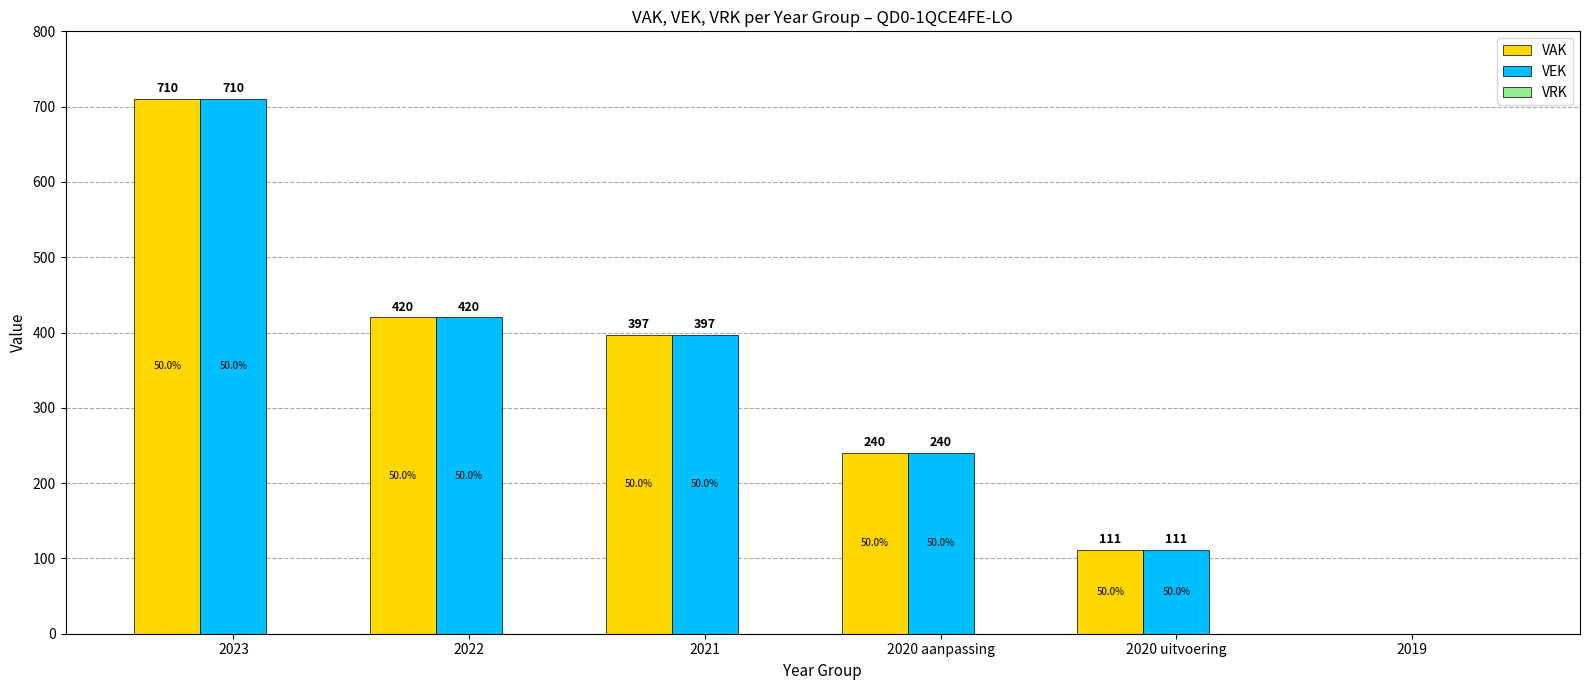

At which label does VAK first exceed 397?

2023